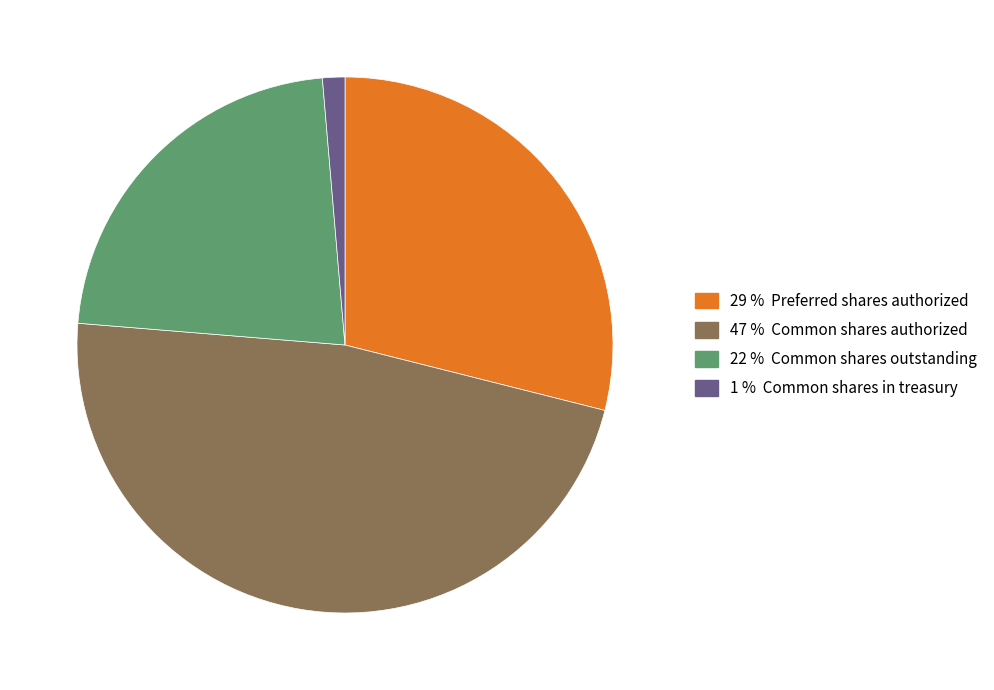

Is there a majority slice in this chart?

No